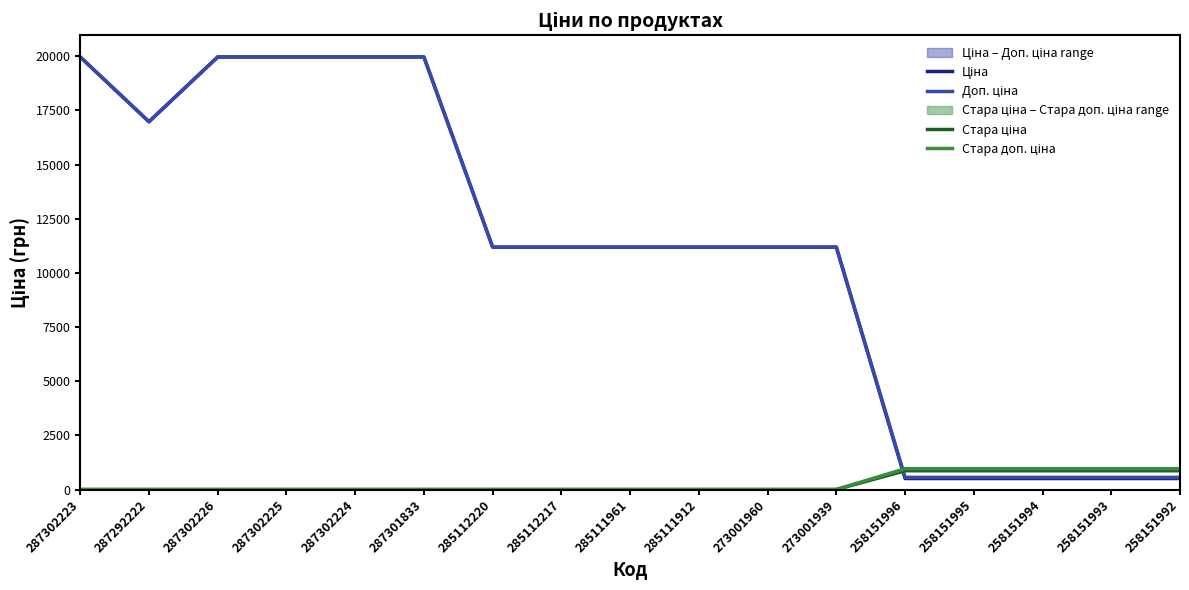

What is the spread (max minus min) of values at 287302224?

19964.2